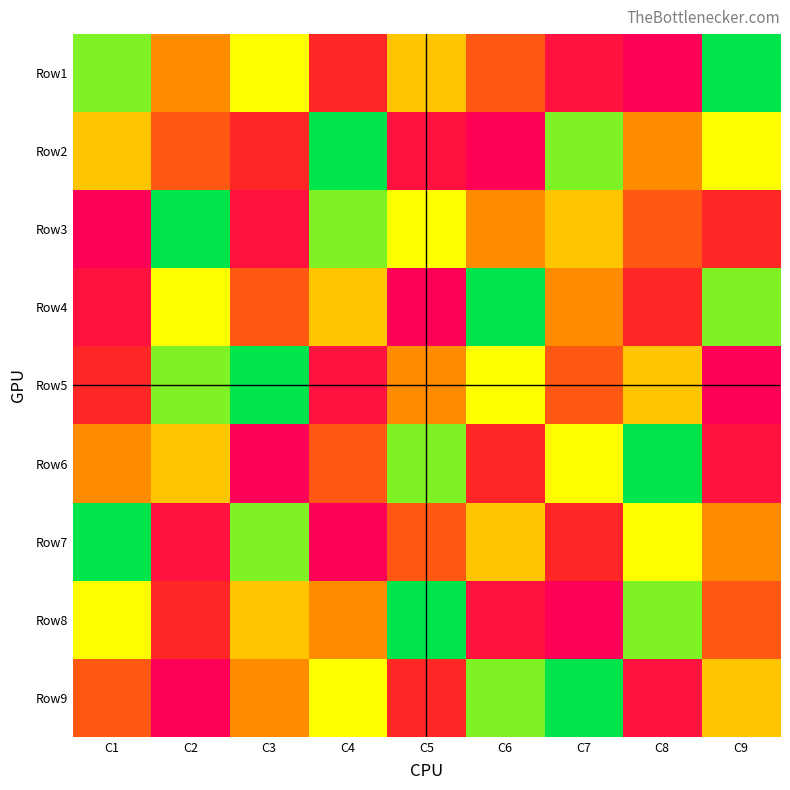

At how many categories does at least one series exceed 1?

9